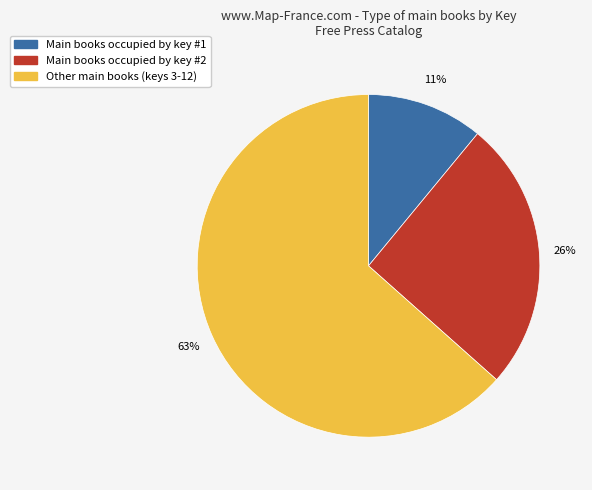

Is there any slice that represents more than half of the pie?

Yes